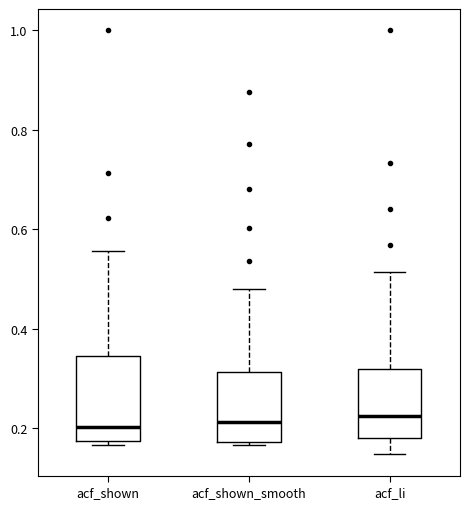

Comparing the boxes themselves (not the whiskers), which one is the tallest?

acf_shown